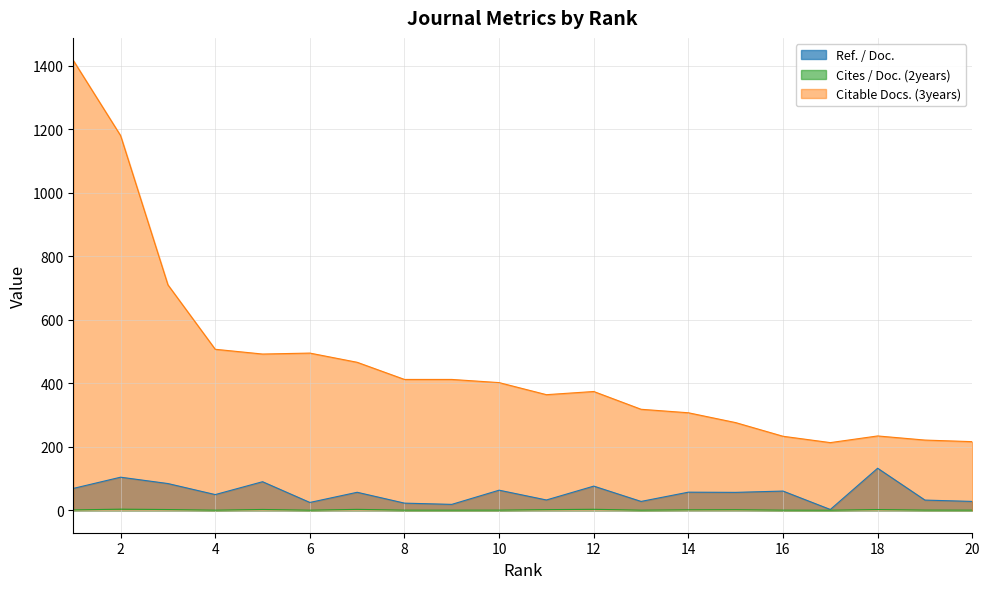

Between 2 and 17, which is larger?

2